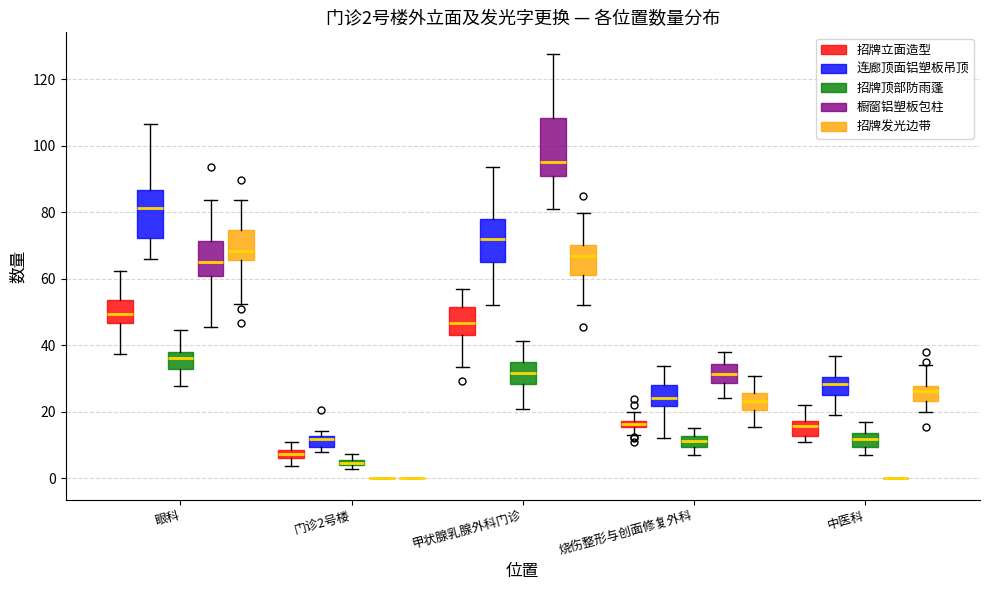

Which box is the tallest, from its lower edge to its upper edge?

甲状腺乳腺外科门诊 (橱窗铝塑板包柱)